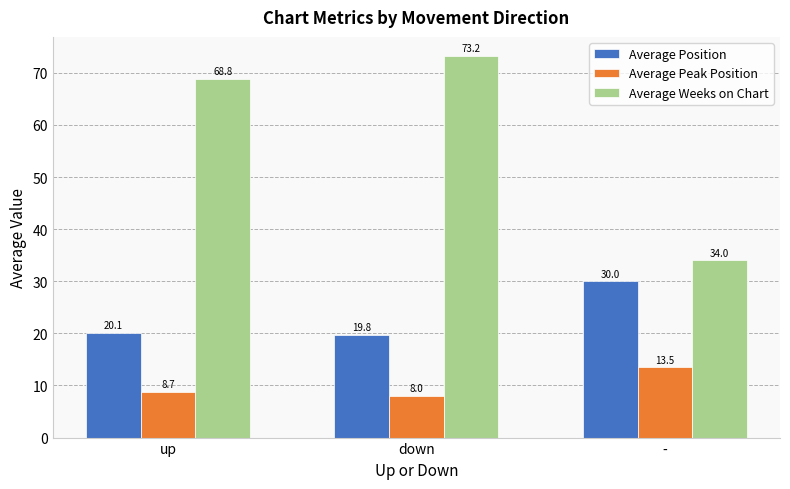

Is it true that Average Position equals 6.2 at -?

False